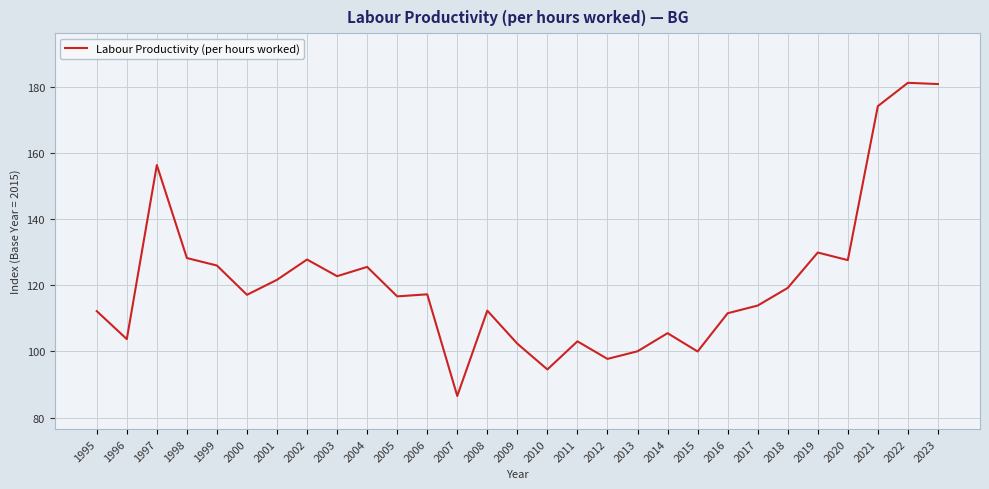

How many lines are shown in the chart?

1